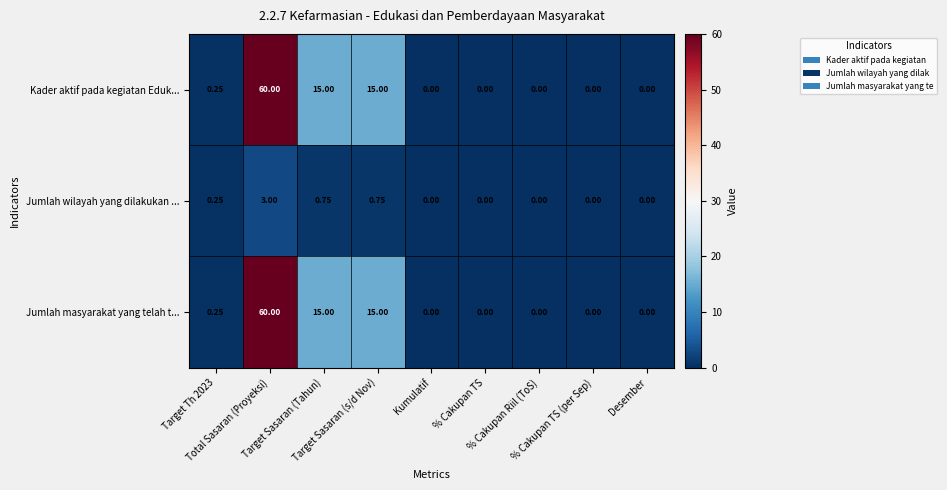

At which category is the sum across all series the highest?

Total Sasaran (Proyeksi)